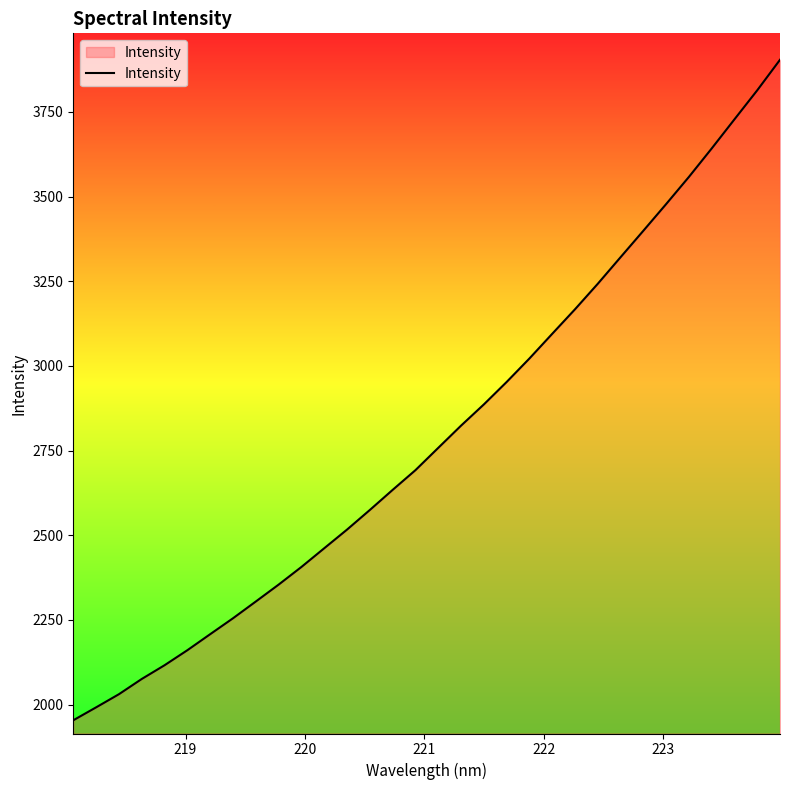

What is the smallest value displayed?

1953.4